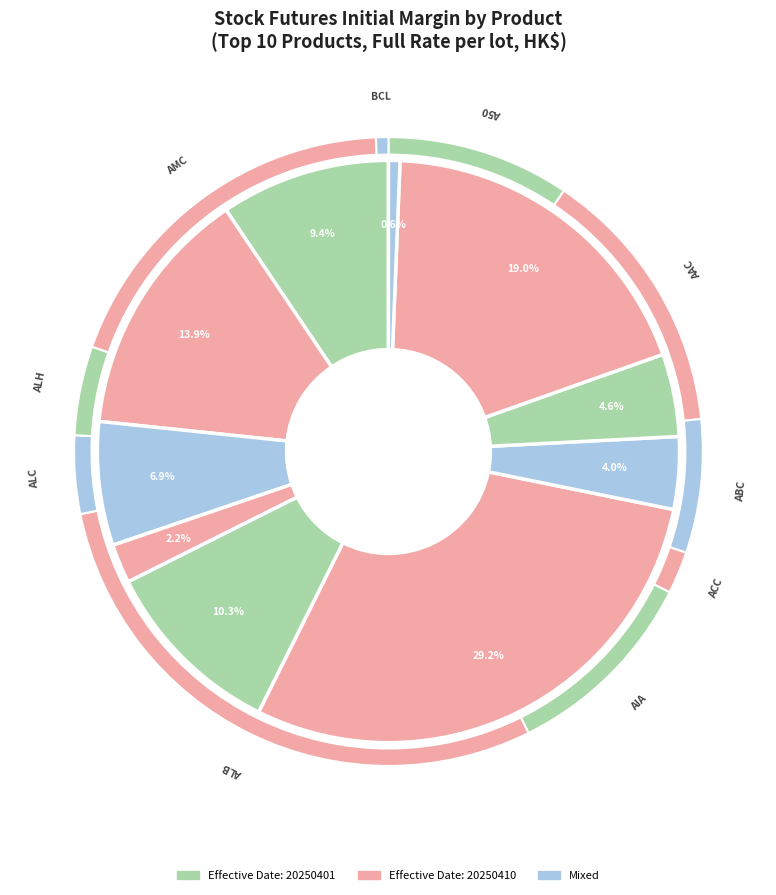

How many slices are in this pie chart?

10